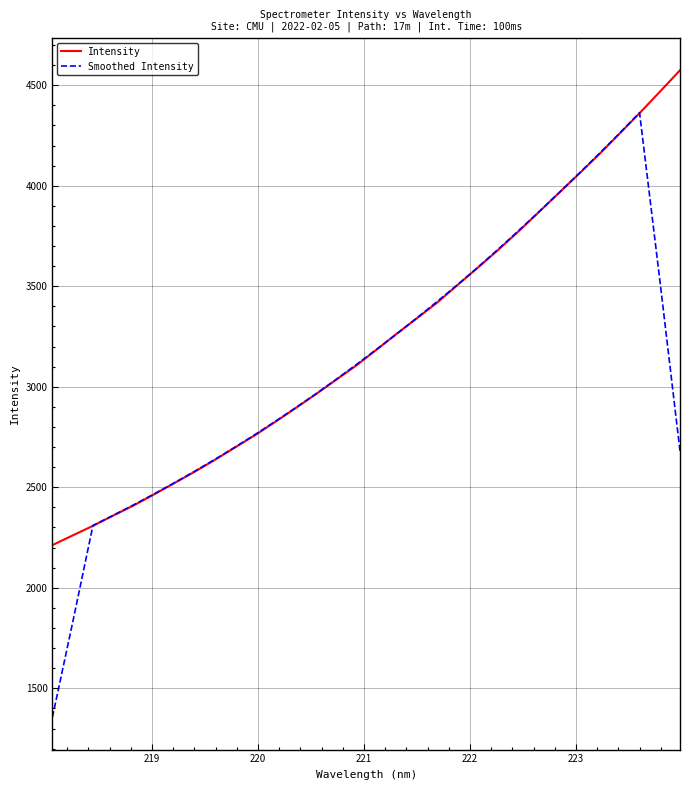

What is the smallest value displayed?

1356.3